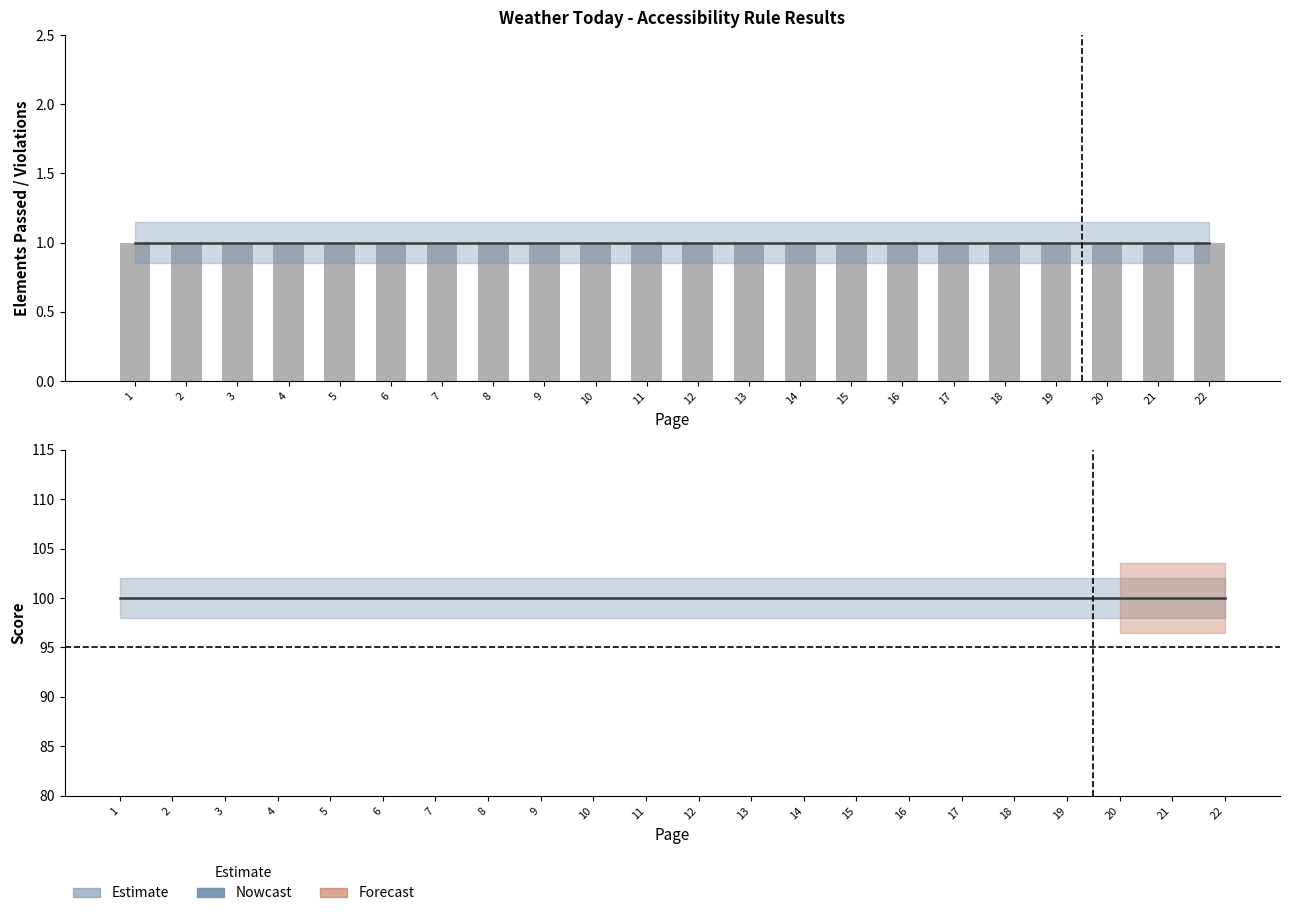

Reading left to right, what are all the values shown in this chart?

Passed (smoothed): 1	1	1	1	1	1	1	1	1	1	1	1	1	1	1	1	1	1	1	1	1	1
Elements Passed: 1	1	1	1	1	1	1	1	1	1	1	1	1	1	1	1	1	1	1	1	1	1
Score (smoothed): 100	100	100	100	100	100	100	100	100	100	100	100	100	100	100	100	100	100	100	100	100	100